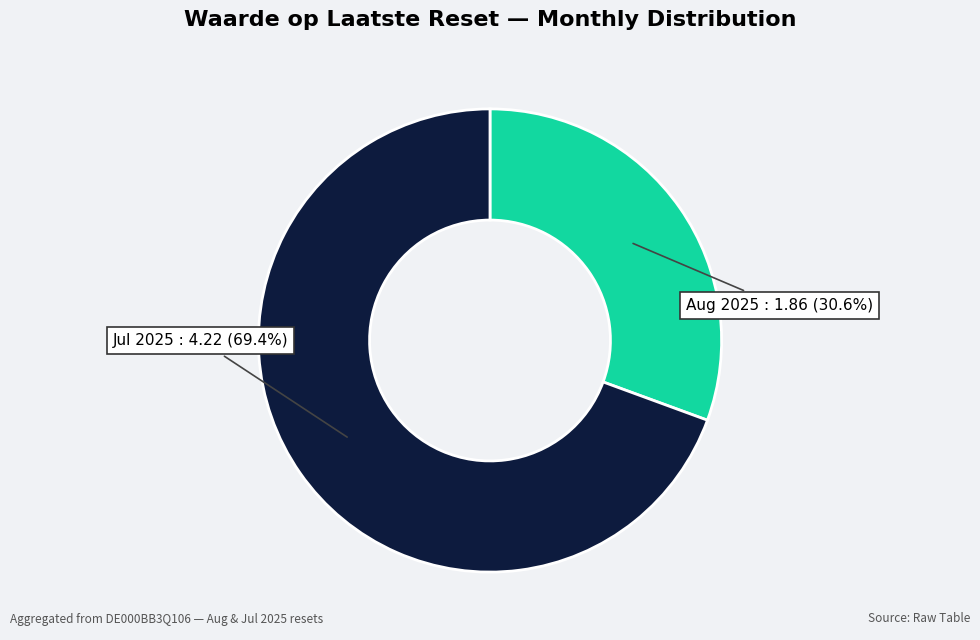

To the nearest percent, what is the average slice percentage?

50%